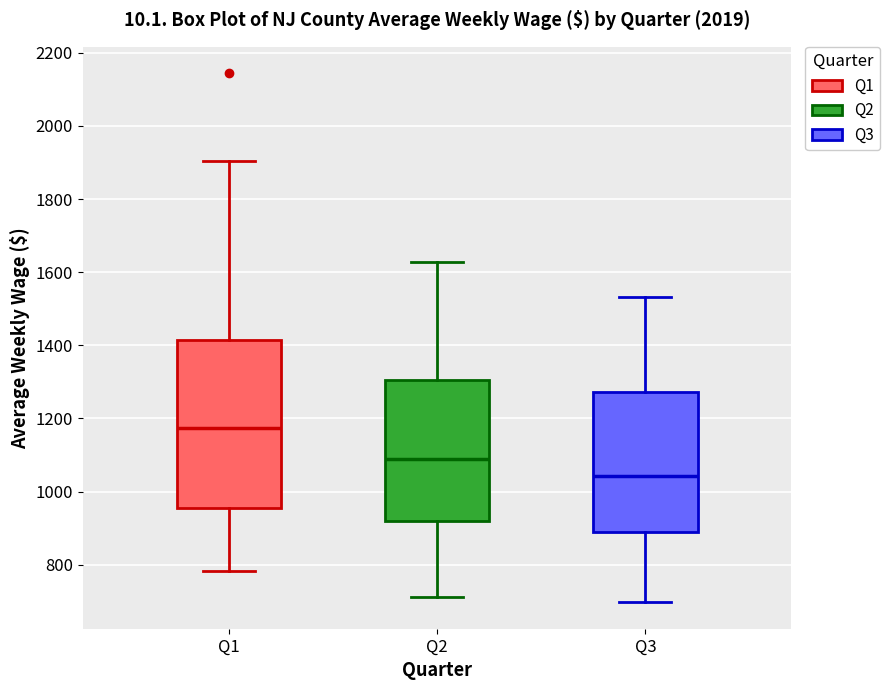

Reading left to right, read every box against the y-axis: the position of its median line, the range the box covers, and the ends of its whiskers. The values are not printed on the chart, so give them approximately, as read against the axis.

Q1: median 1180, box 960 to 1420, whiskers 780 to 1900
Q2: median 1080, box 920 to 1300, whiskers 720 to 1620
Q3: median 1040, box 880 to 1280, whiskers 700 to 1540